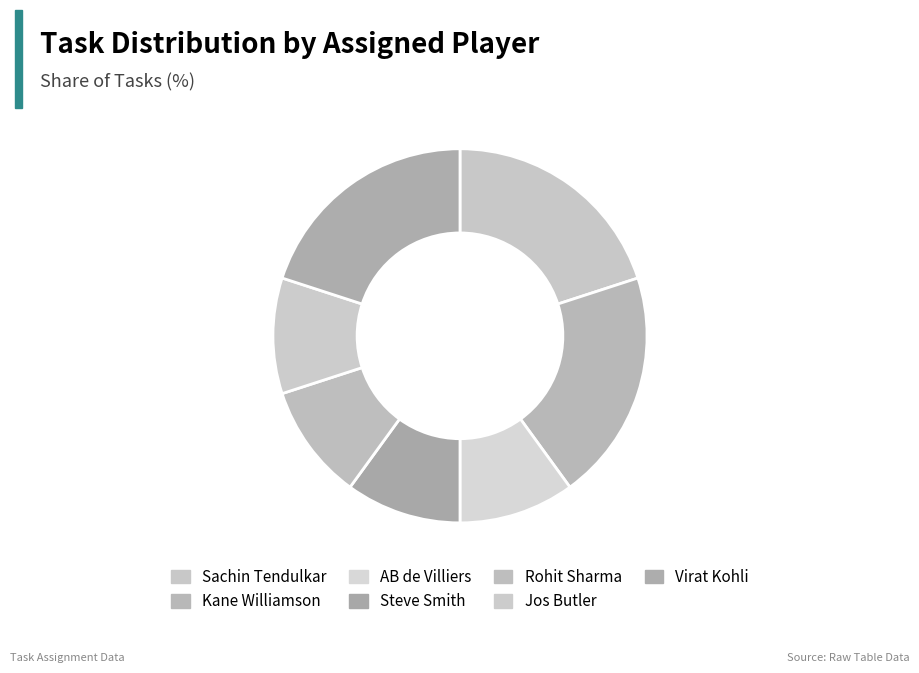

Is there a majority slice in this chart?

No